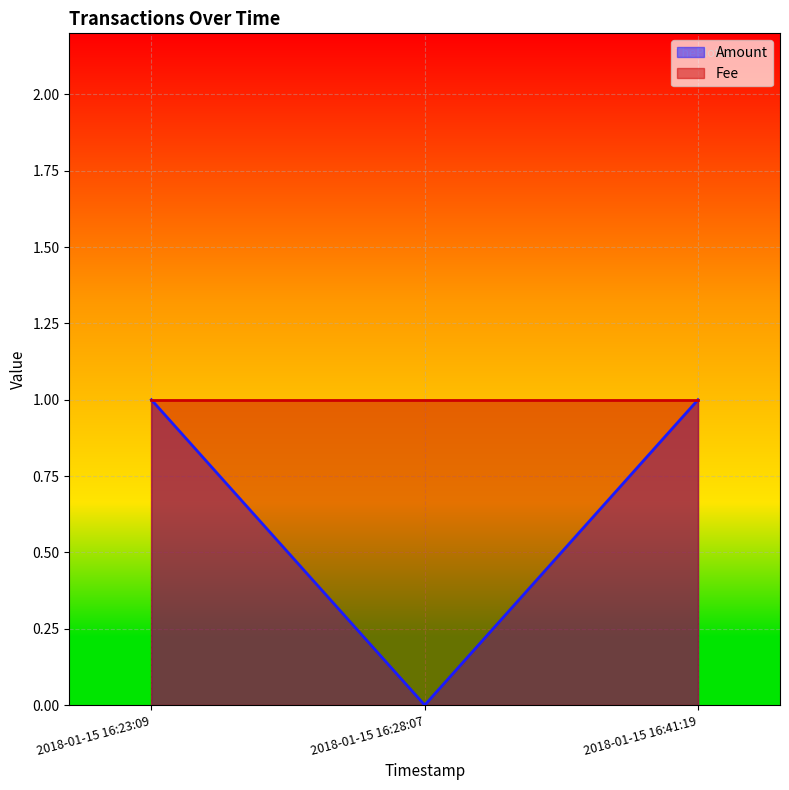

What is the value of the 1st point from the left?

1